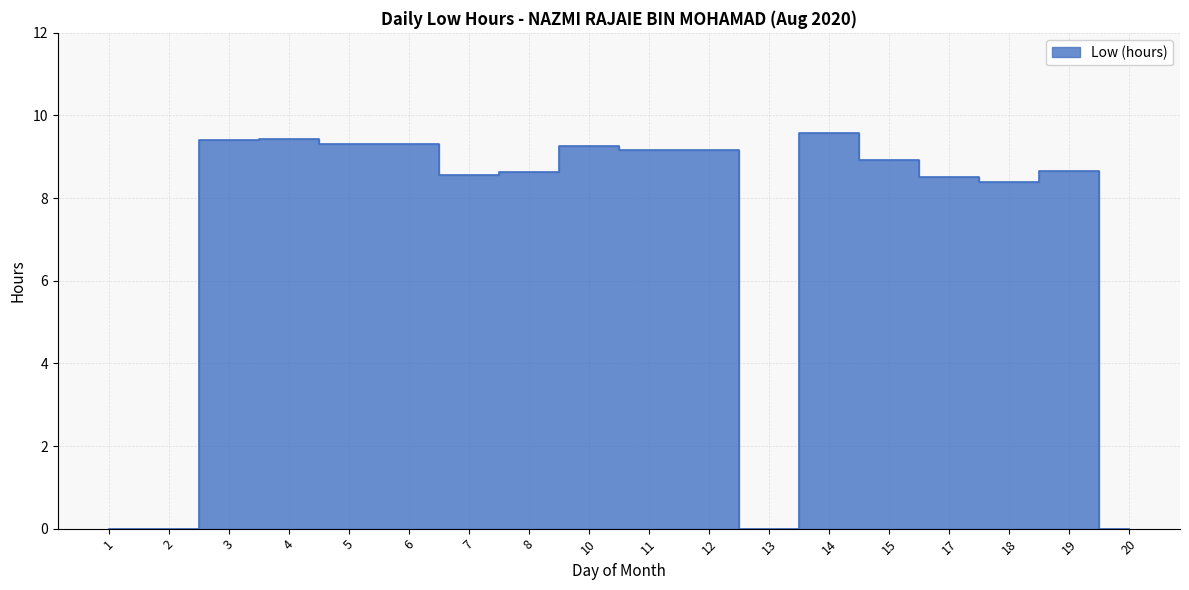

What is the difference between the maximum and minimum values?

9.6